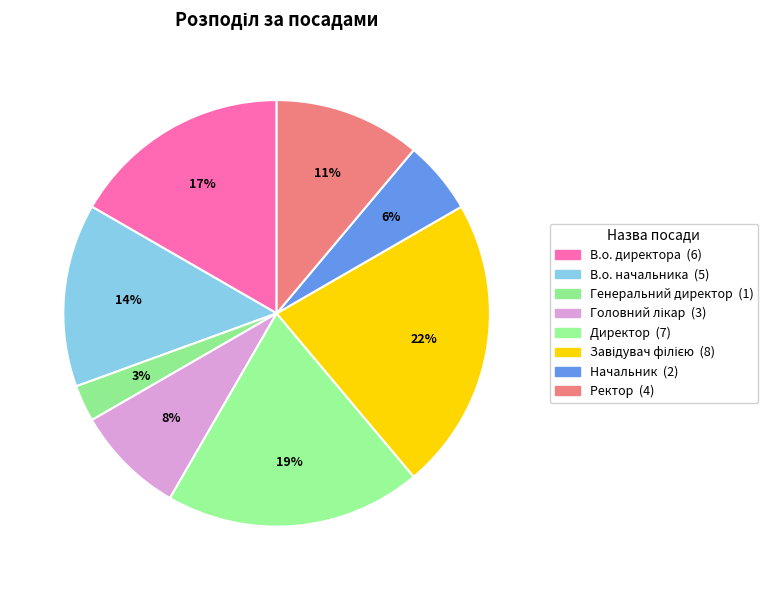

How many segments does this pie chart have?

8